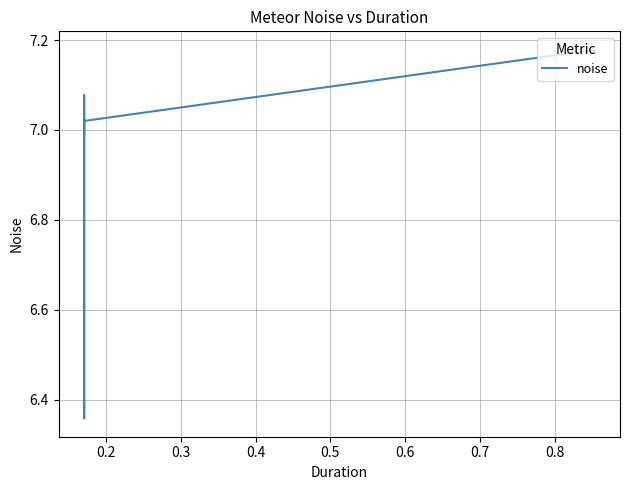

Is this an area chart (filled region under the line)?

No